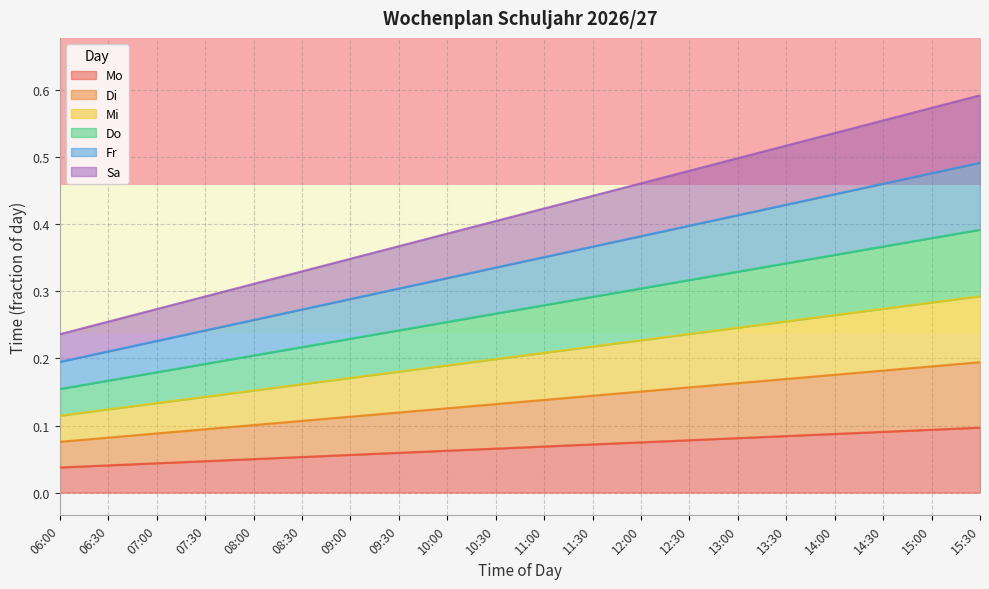

True or false: Mo has a value of 0.1 at 15:00.

True